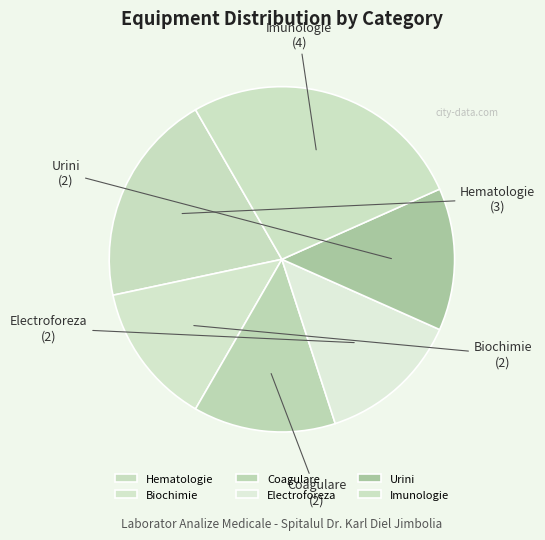

Count the number of slices in the pie.

6